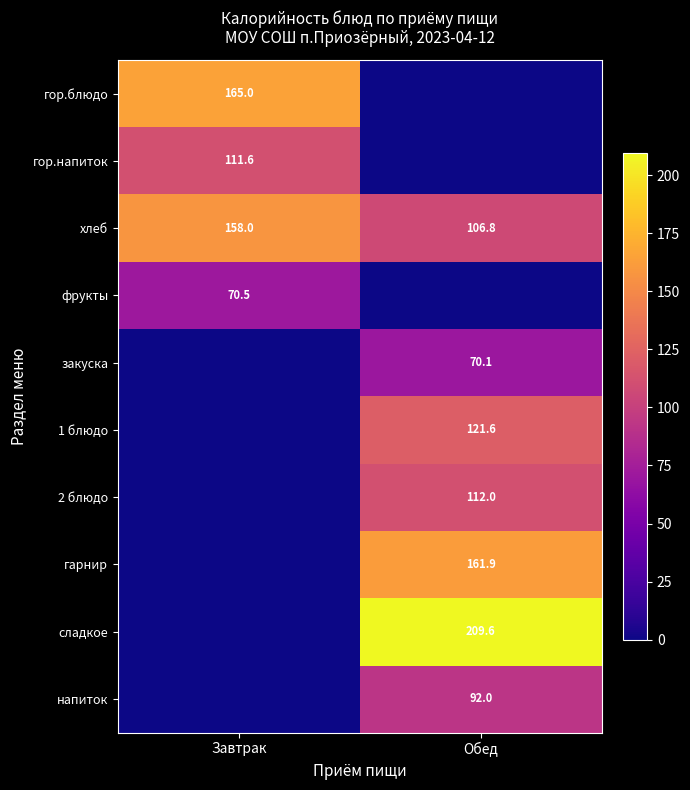

The value of напиток at Обед is 92.0. True or false?

True